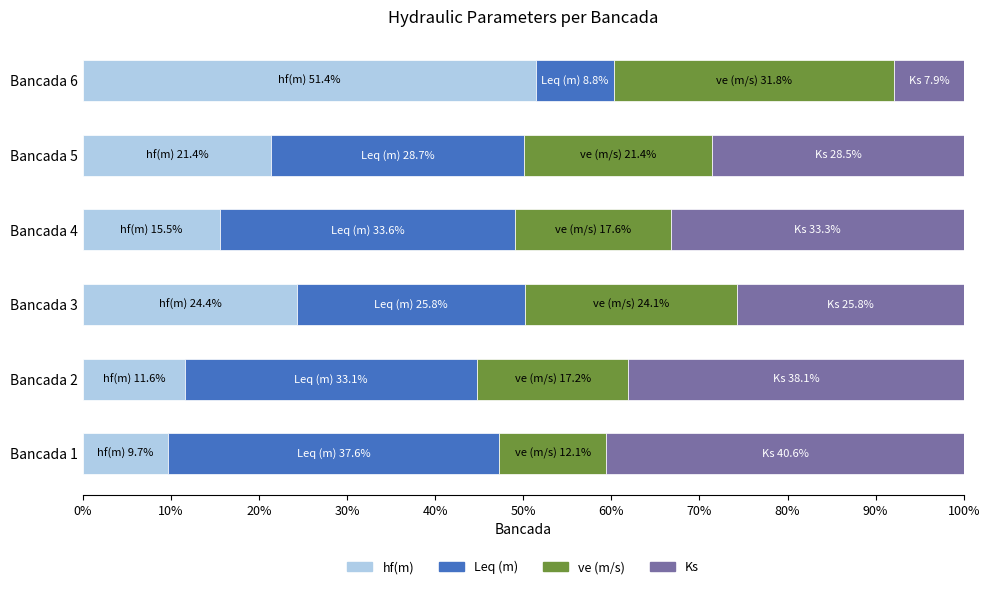

How many data points in hf(m) are above 21?

3